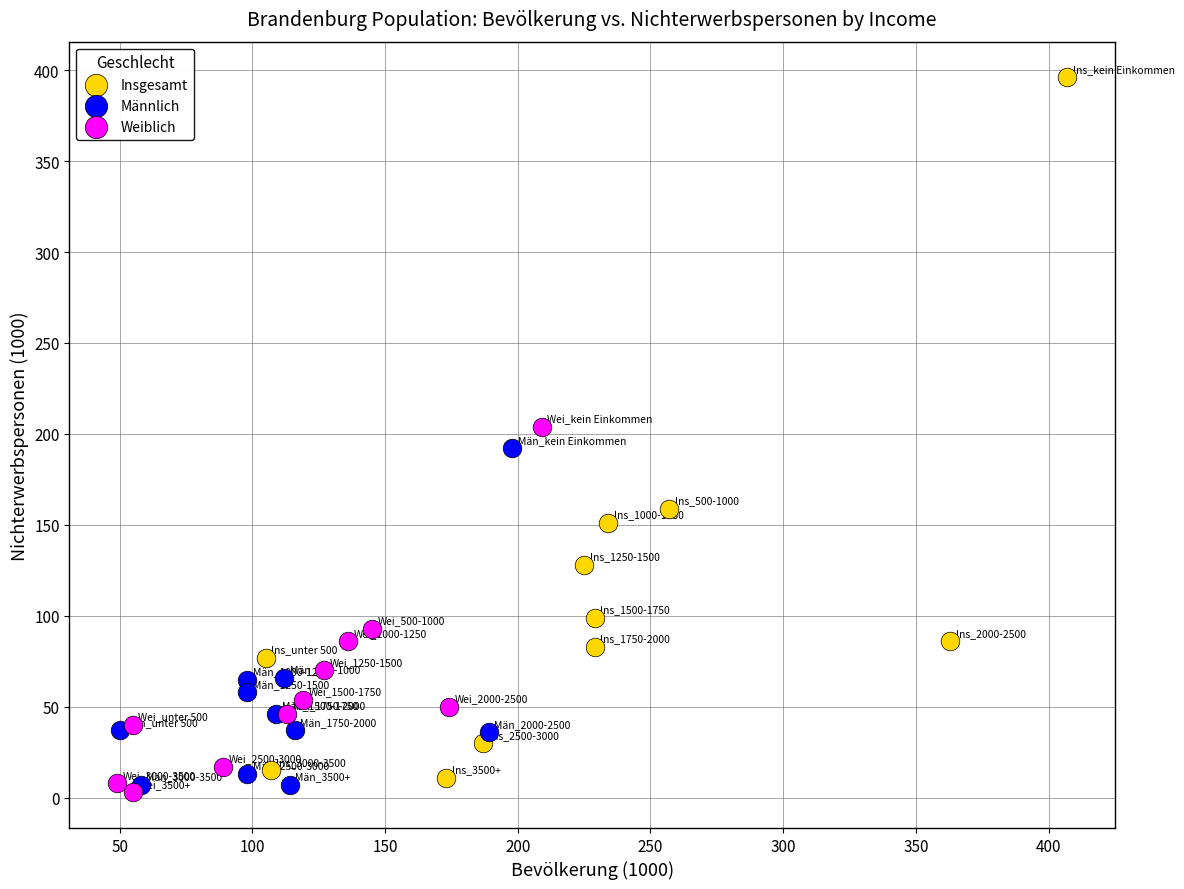

What are all the series names shown in the legend?

Insgesamt, Männlich, Weiblich